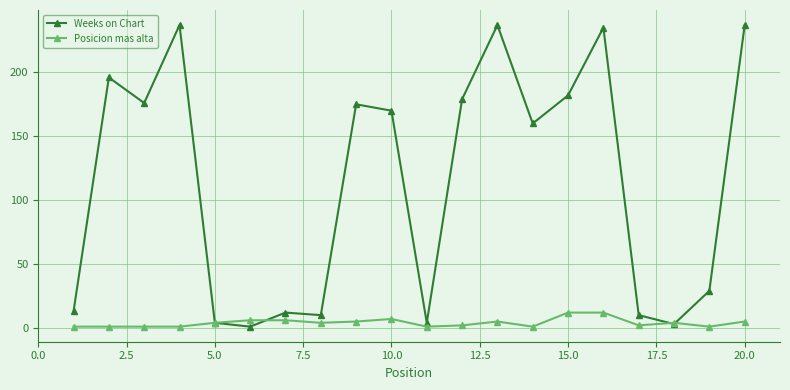

What is the average value of the Weeks on Chart series?

114